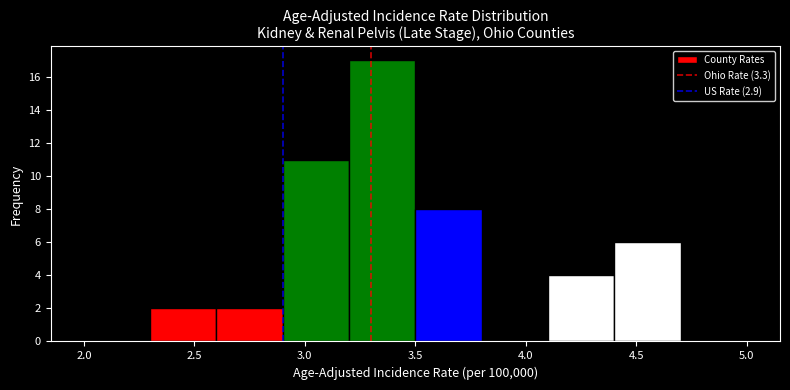

Reading left to right, list every bar in this chart as the range it spans on the x-axis followed by its height. The values are not printed on the chart, so give them approximately, as read against the axis.

2.0 to 2.3: 0
2.3 to 2.6: 2
2.6 to 2.9: 2
2.9 to 3.2: 11
3.2 to 3.5: 17
3.5 to 3.8: 8
3.8 to 4.1: 0
4.1 to 4.4: 4
4.4 to 4.7: 6
4.7 to 5.0: 0